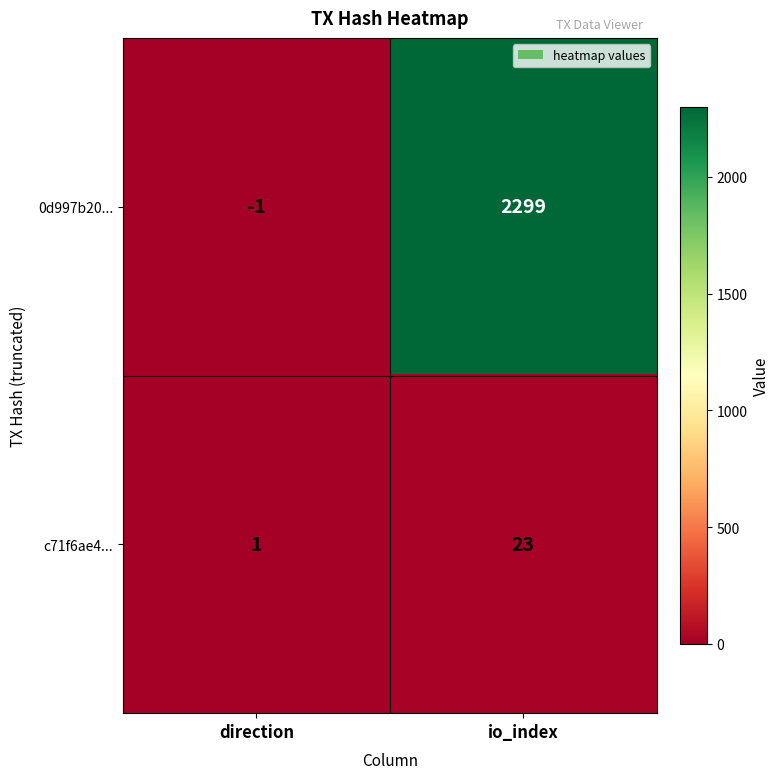

Between direction and io_index, which series saw the biggest shift?

0d997b20...